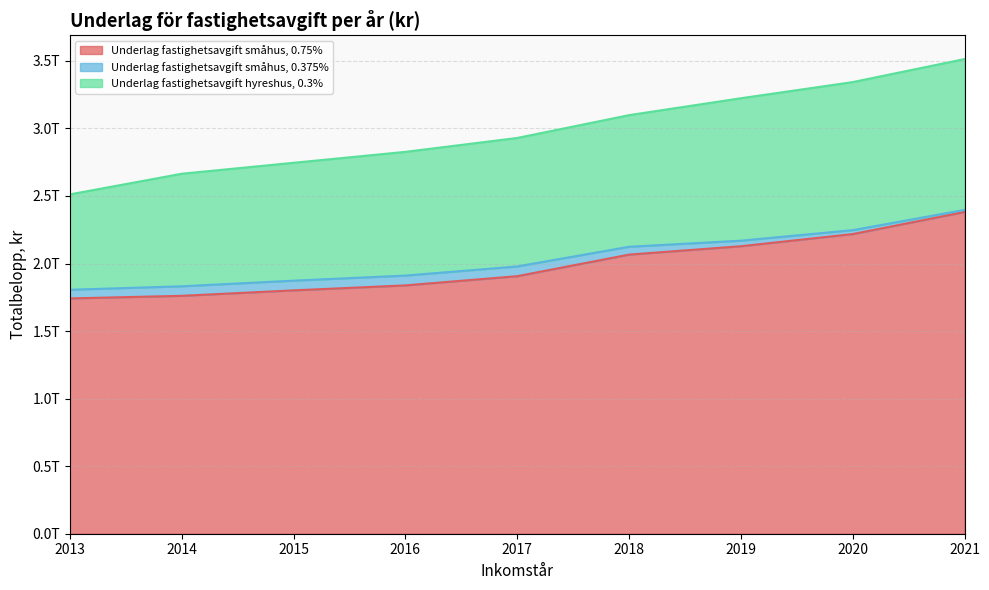

How many lines are shown in the chart?

3